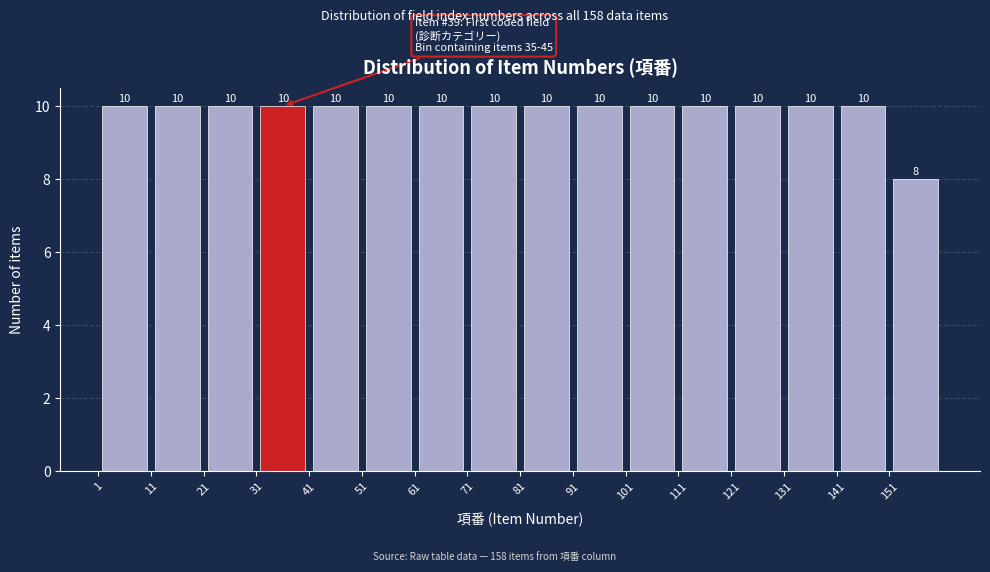

Reading left to right, transcribe this chart: for each bar, give the range it covers on the x-axis and its height.

1 to 11: 10
11 to 21: 10
21 to 31: 10
31 to 41: 10
41 to 51: 10
51 to 61: 10
61 to 71: 10
71 to 81: 10
81 to 91: 10
91 to 101: 10
101 to 111: 10
111 to 121: 10
121 to 131: 10
131 to 141: 10
141 to 151: 10
151 to 161: 8